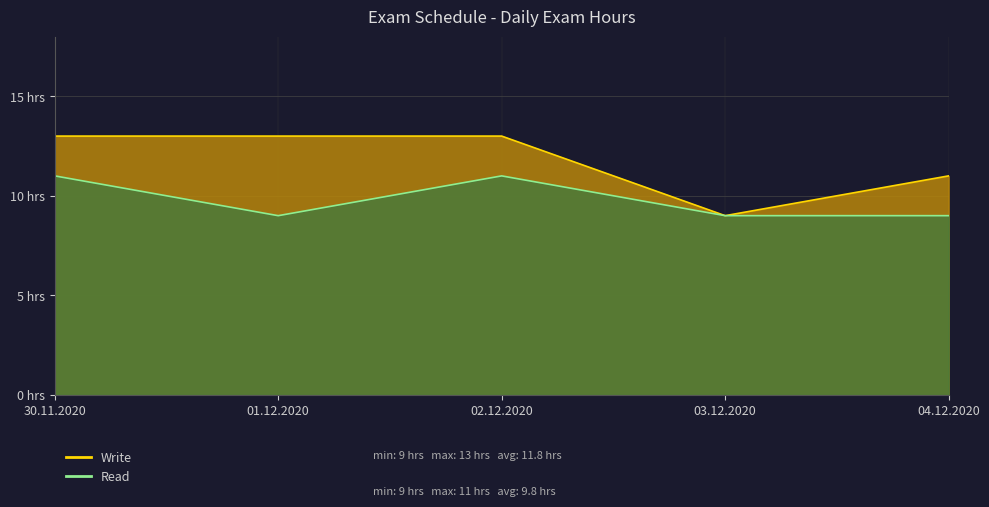

What is the sum of the Read values at 03.12.2020 and 04.12.2020?

18